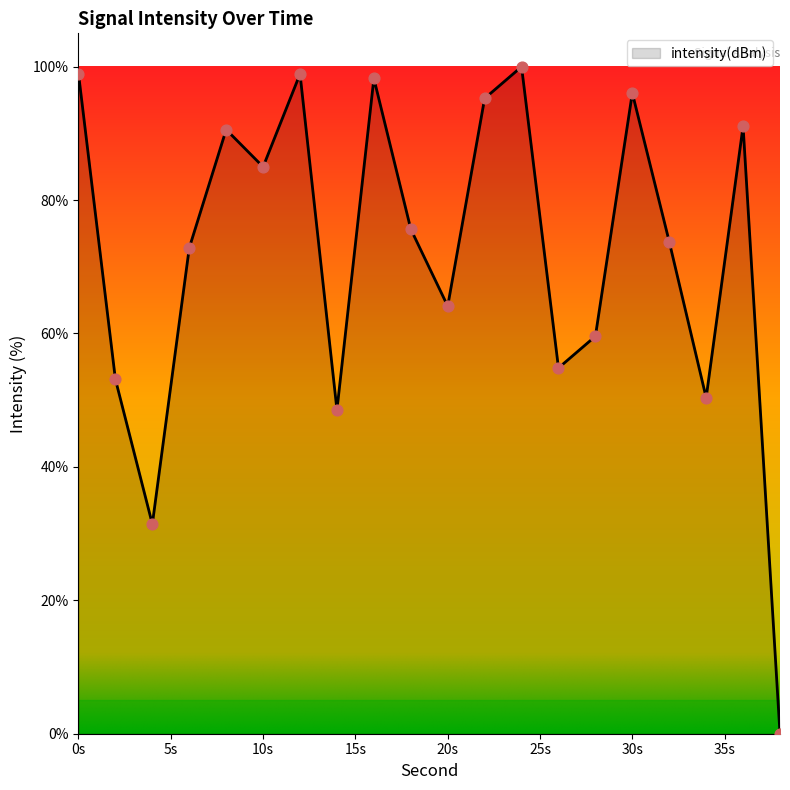

What is the difference between the maximum and minimum values?

100.0